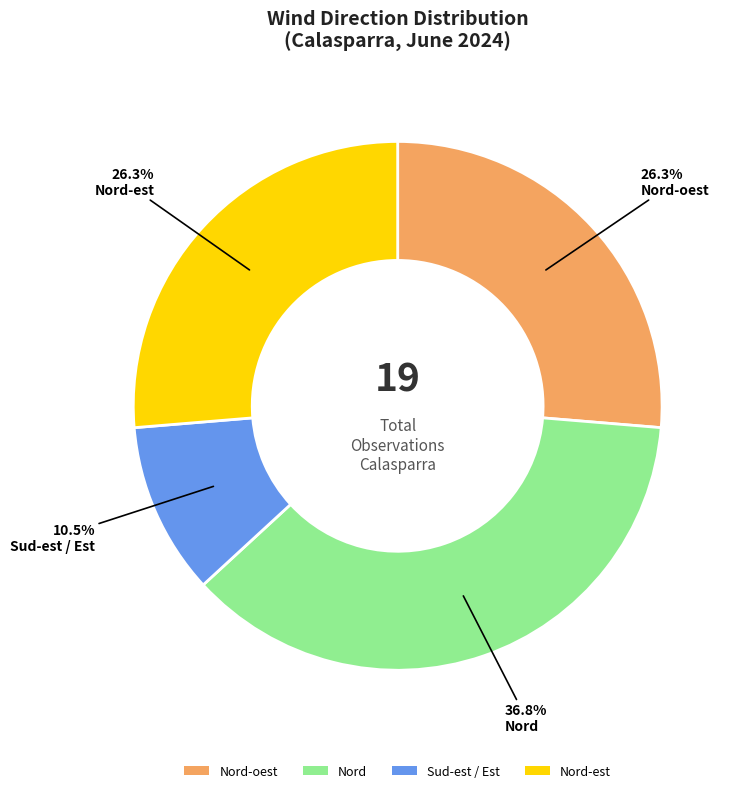

Do Nord-oest and Nord together represent more than half of the pie?

Yes